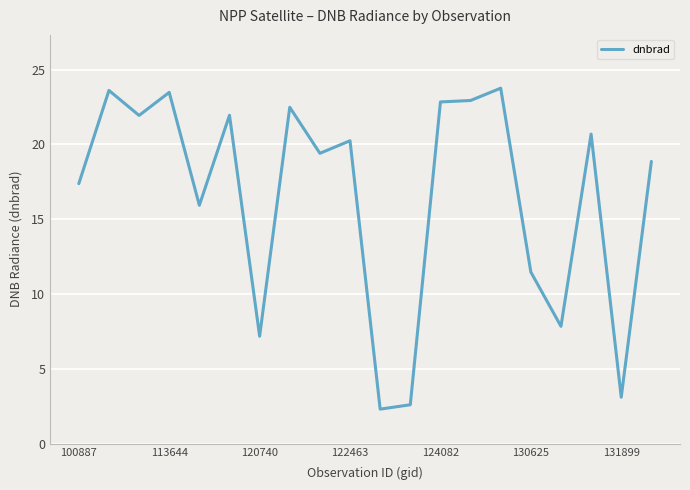

What is the maximum value shown in the chart?

23.8